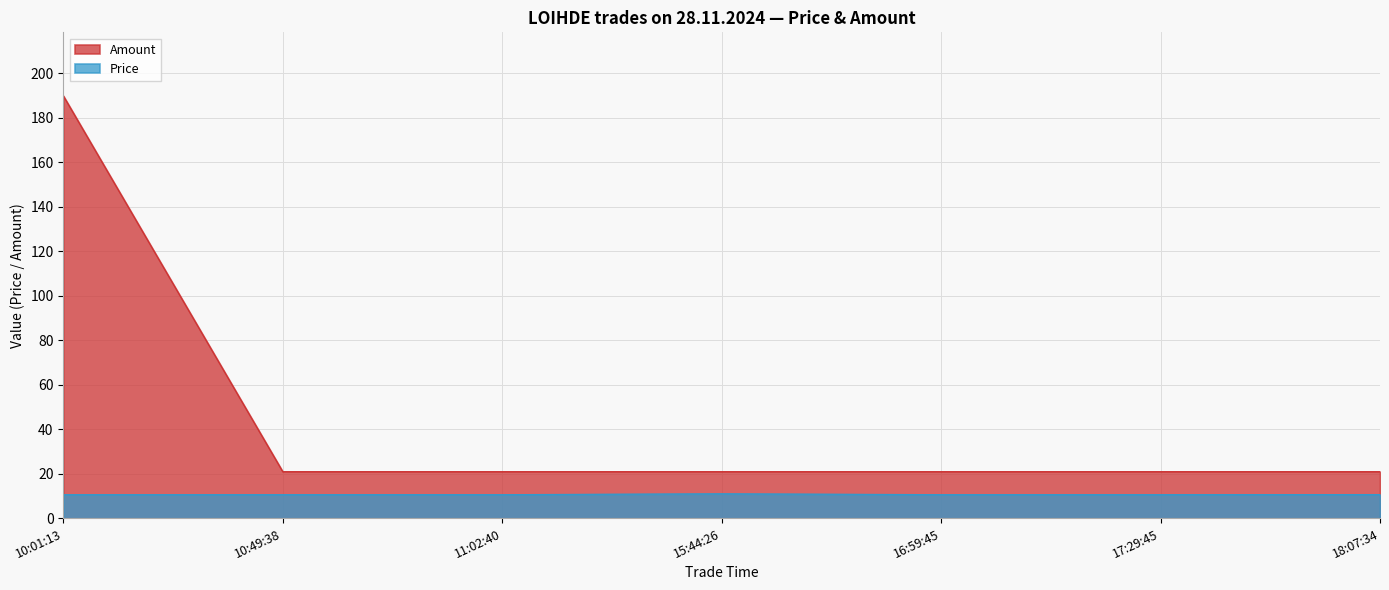

True or false: Amount has more than 2 points higher than both neighbors.

False